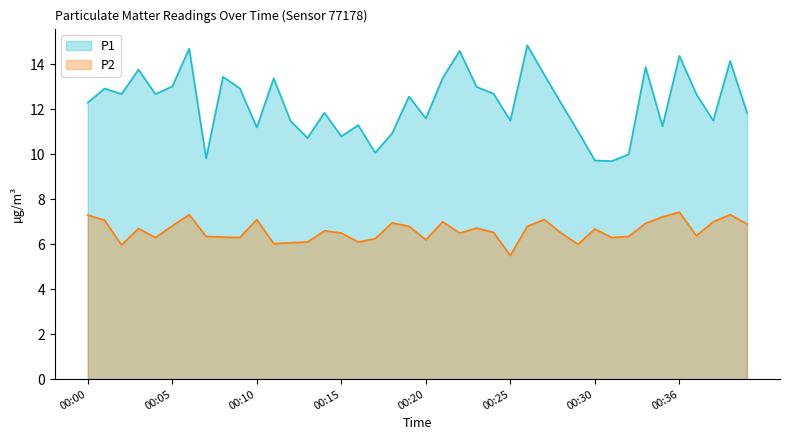

True or false: P1 has more than 1 interior local peaks.

True